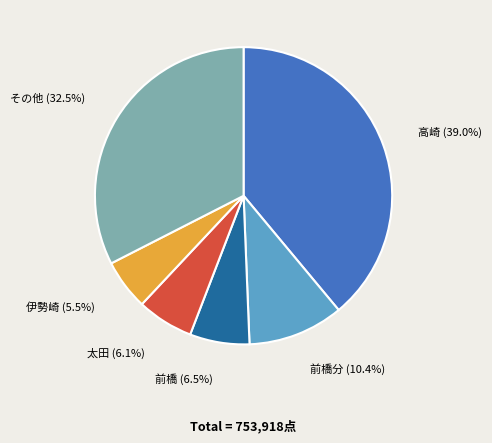

Is there any slice that represents more than half of the pie?

No